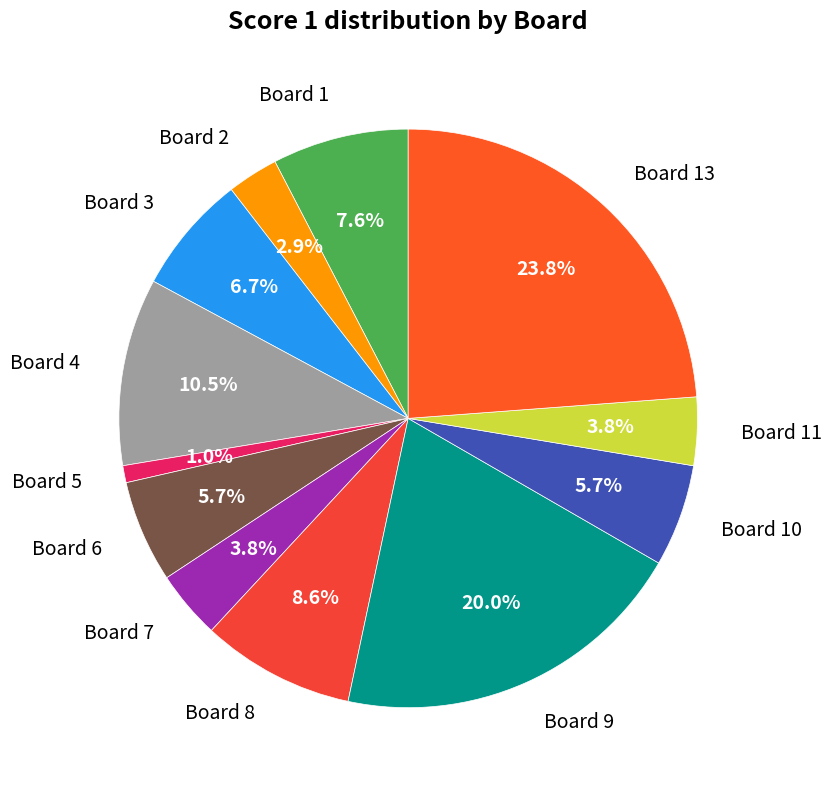

How many slices are in this pie chart?

12